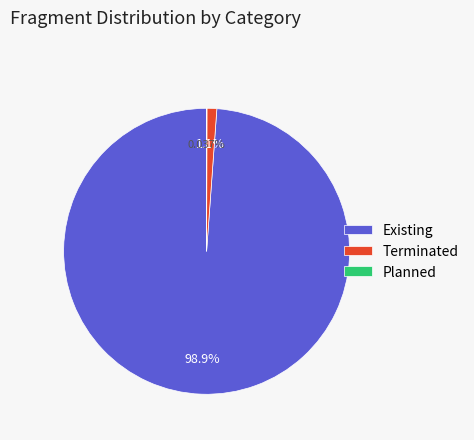

Approximately how many times larger is the value at Existing compared to Terminated?

89.2